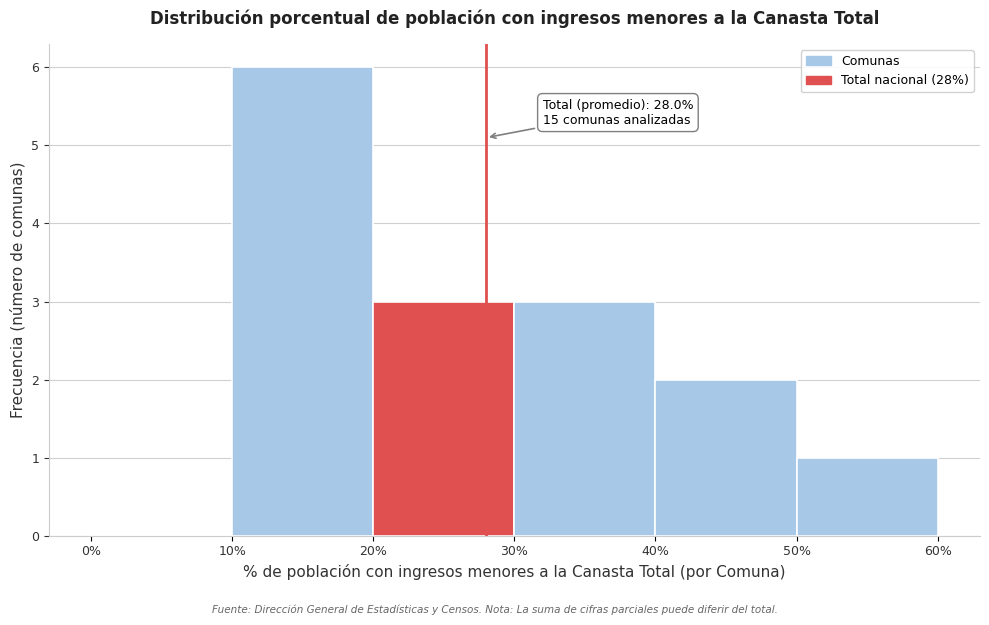

Over which range of the x-axis is the bar tallest?

10% to 20%